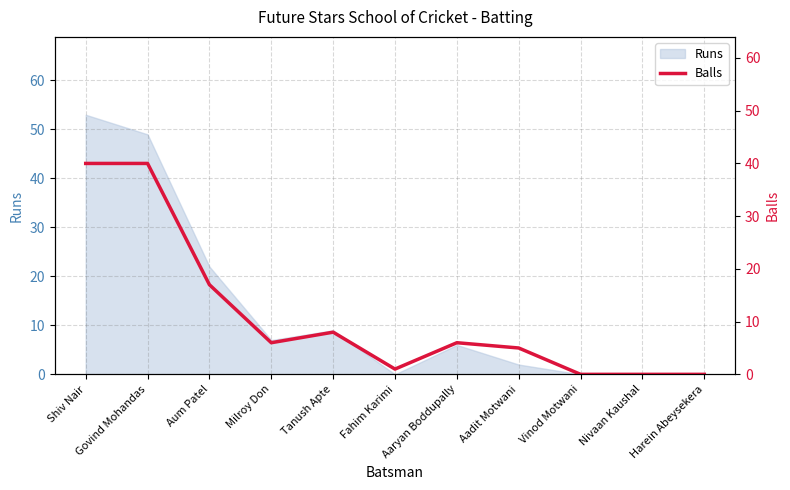

Where is the data nearest to the value 20?

Aum Patel